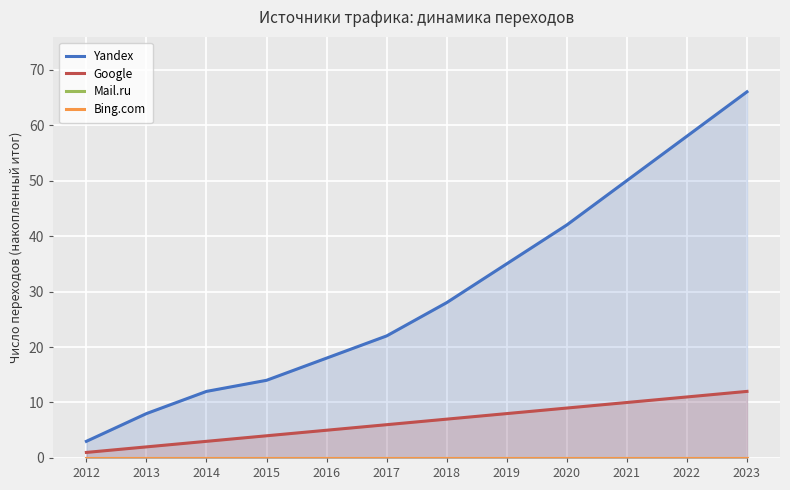

What is the spread (max minus min) of values at 2021?

50